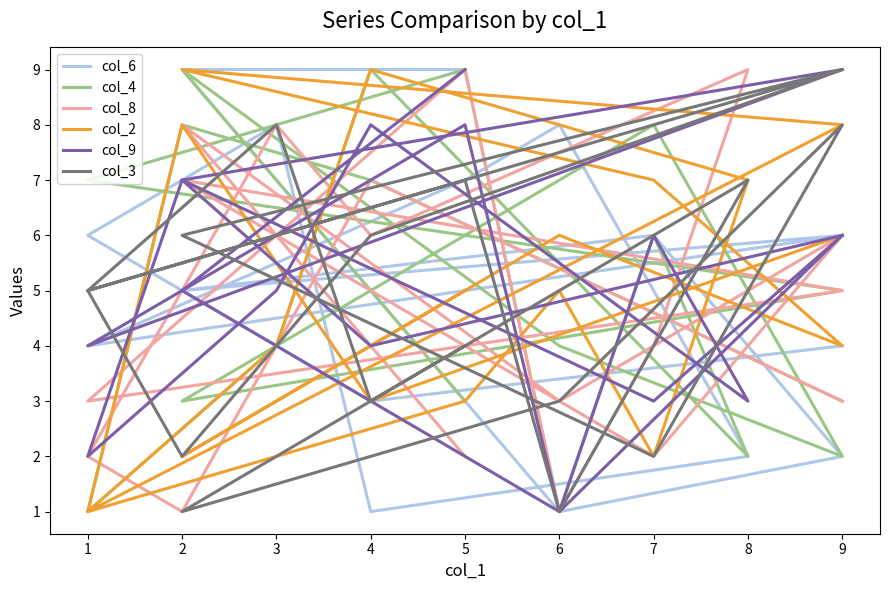

Which series has the largest range (max minus min)?

col_6